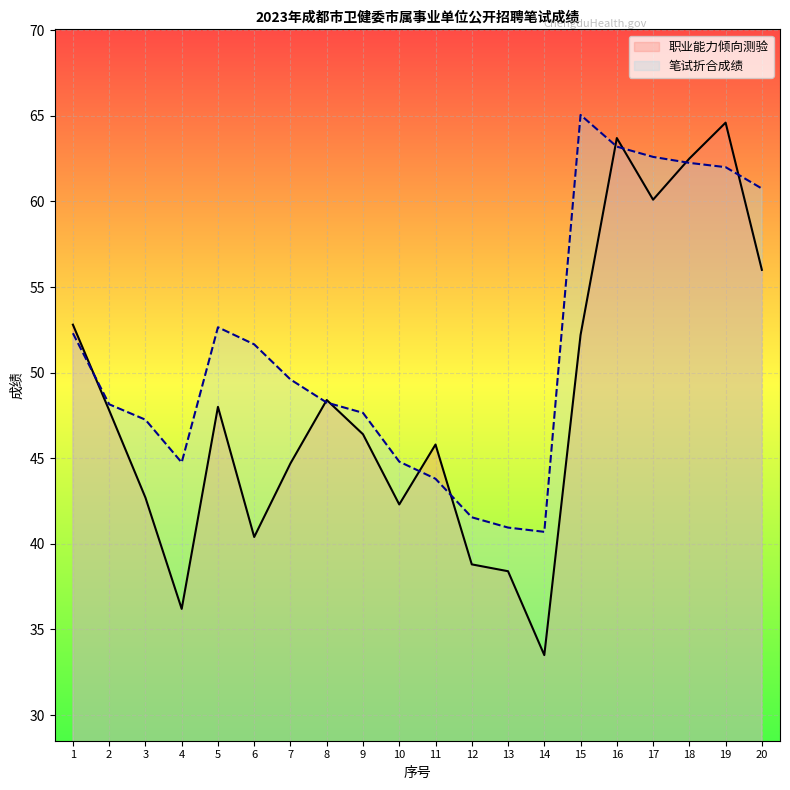

How many times do 笔试折合成绩 and 职业能力倾向测验 cross each other?

9